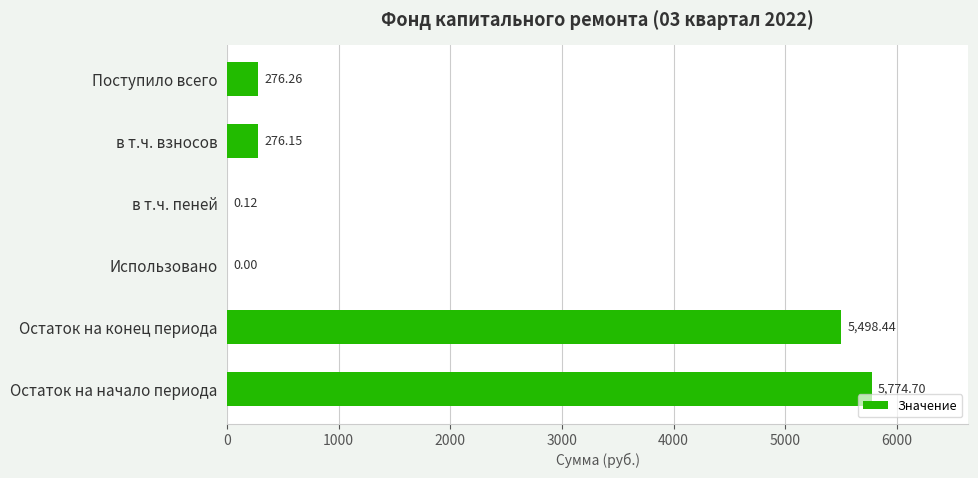

Which category has the highest value across all series?

Остаток на начало периода